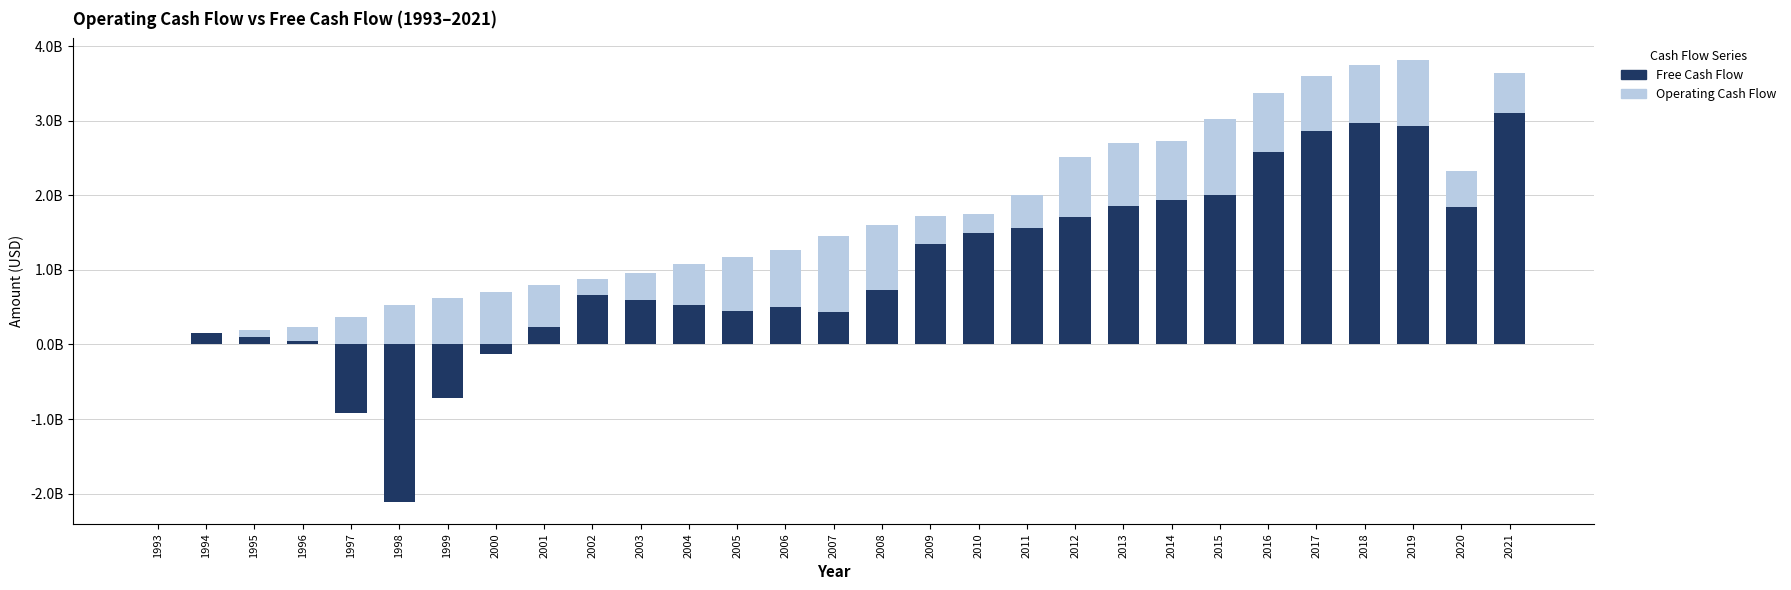

Is it true that Free Cash Flow equals 3109467000 at 2021?

True